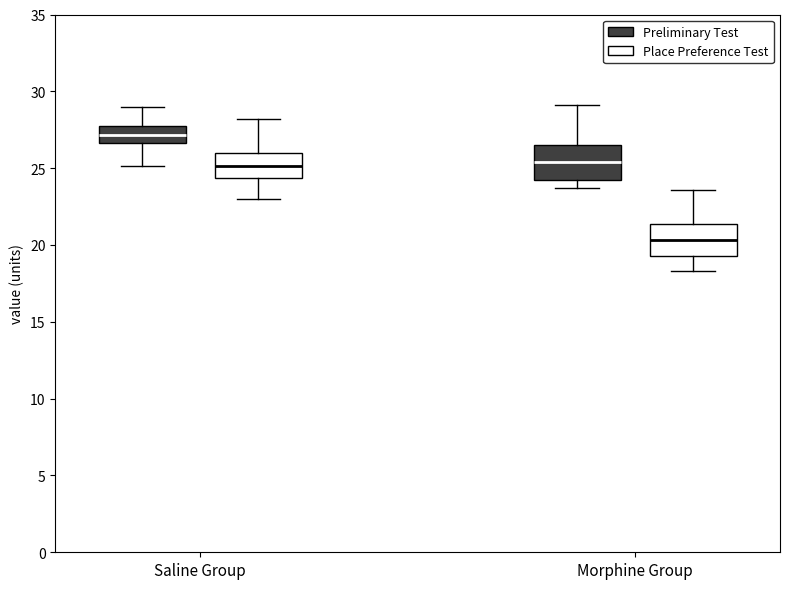

Reading left to right, read every box against the y-axis: the position of its median line, the range the box covers, and the ends of its whiskers. The values are not printed on the chart, so give them approximately, as read against the axis.

Saline Group (Preliminary Test): median 27.0, box 26.5 to 27.5, whiskers 25.0 to 29.0
Saline Group (Place Preference Test): median 25.0, box 24.5 to 26.0, whiskers 23.0 to 28.0
Morphine Group (Preliminary Test): median 25.5, box 24.0 to 26.5, whiskers 23.5 to 29.0
Morphine Group (Place Preference Test): median 20.5, box 19.5 to 21.5, whiskers 18.5 to 23.5